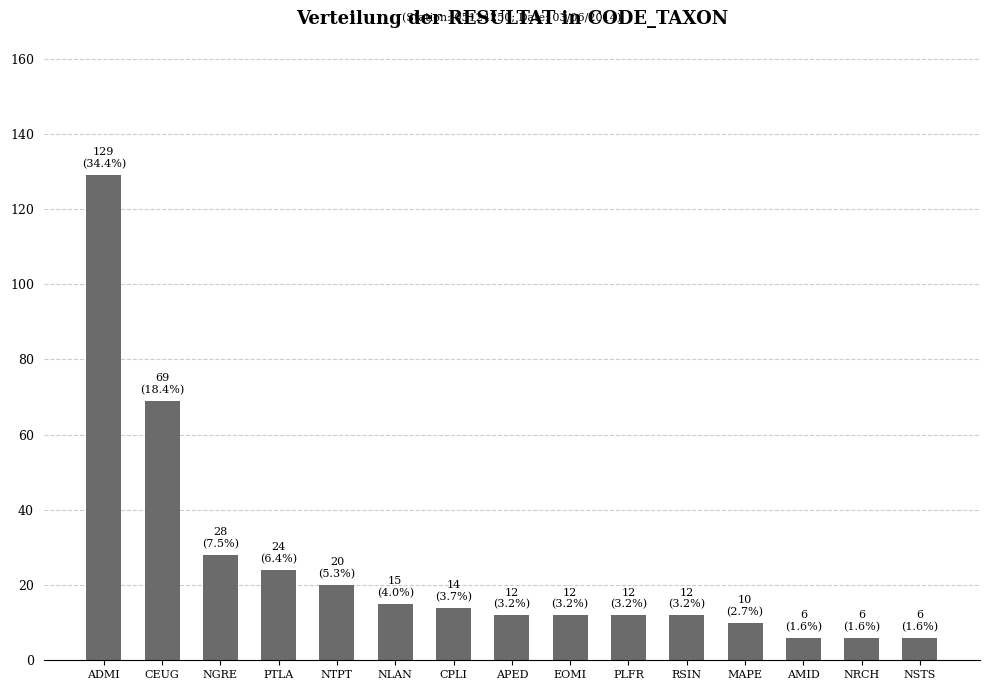

How many bars are there in total?

15